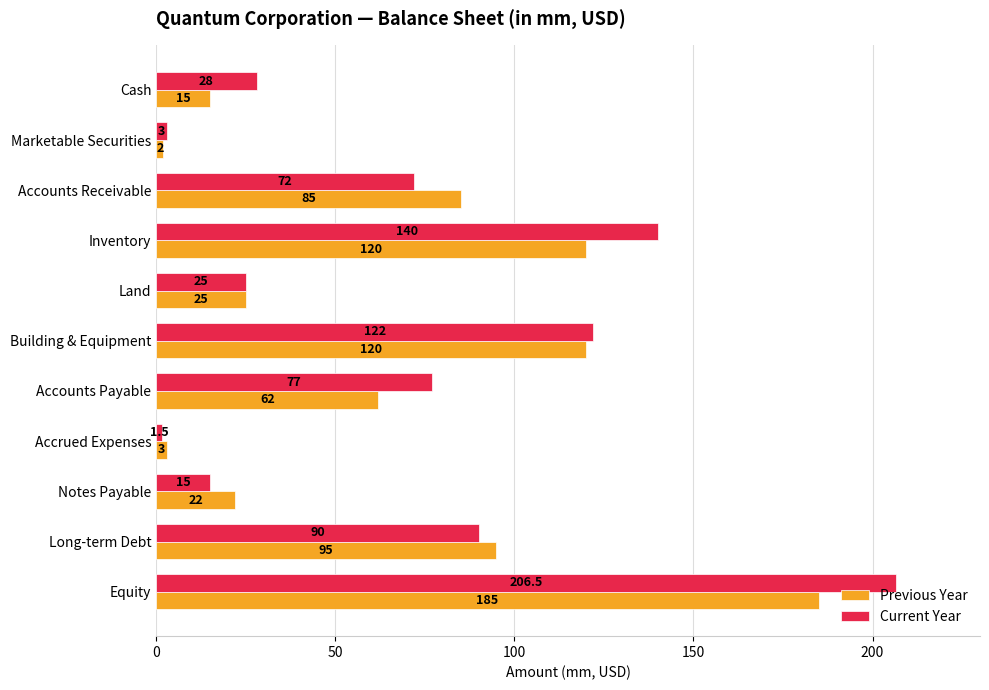

Which category has the lowest value in the Previous Year series?

Marketable Securities